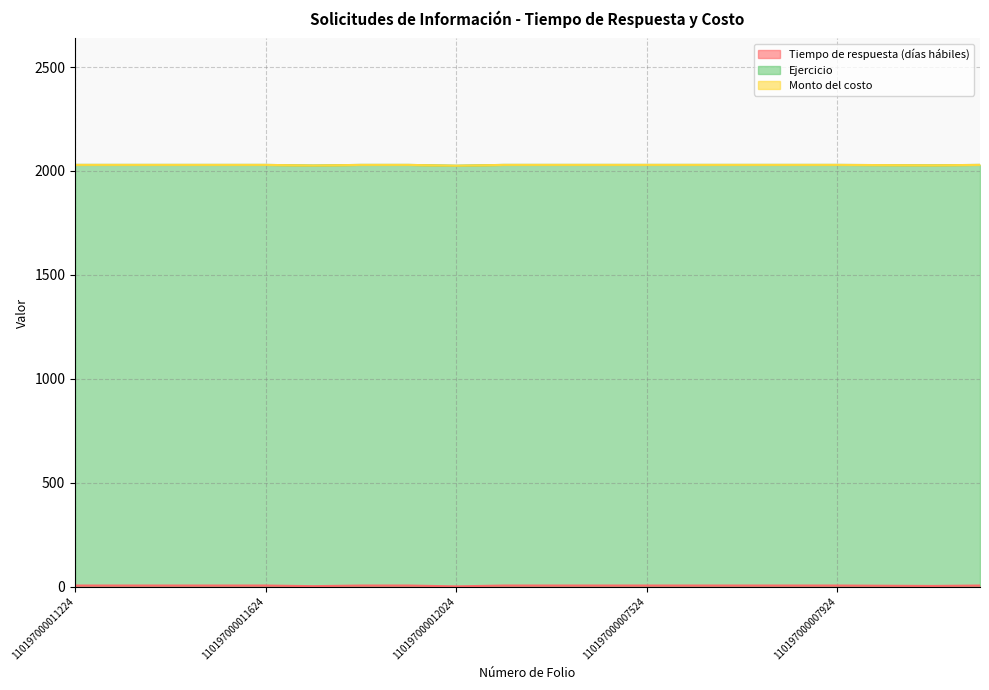

Between 110197000012024 and 110197000008224, which series saw the biggest shift?

Tiempo de respuesta (días hábiles)